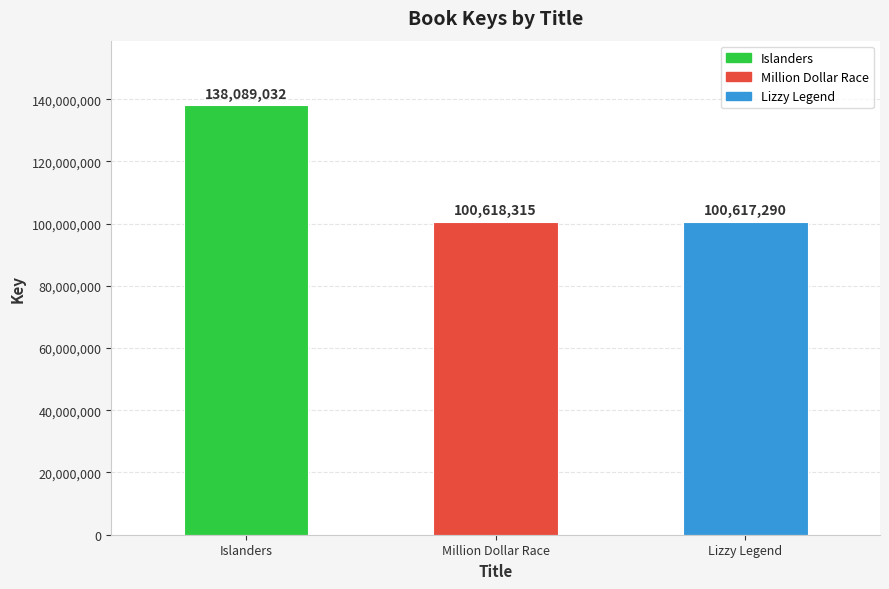

The chart shows a value of 88401887 at Islanders. True or false?

False